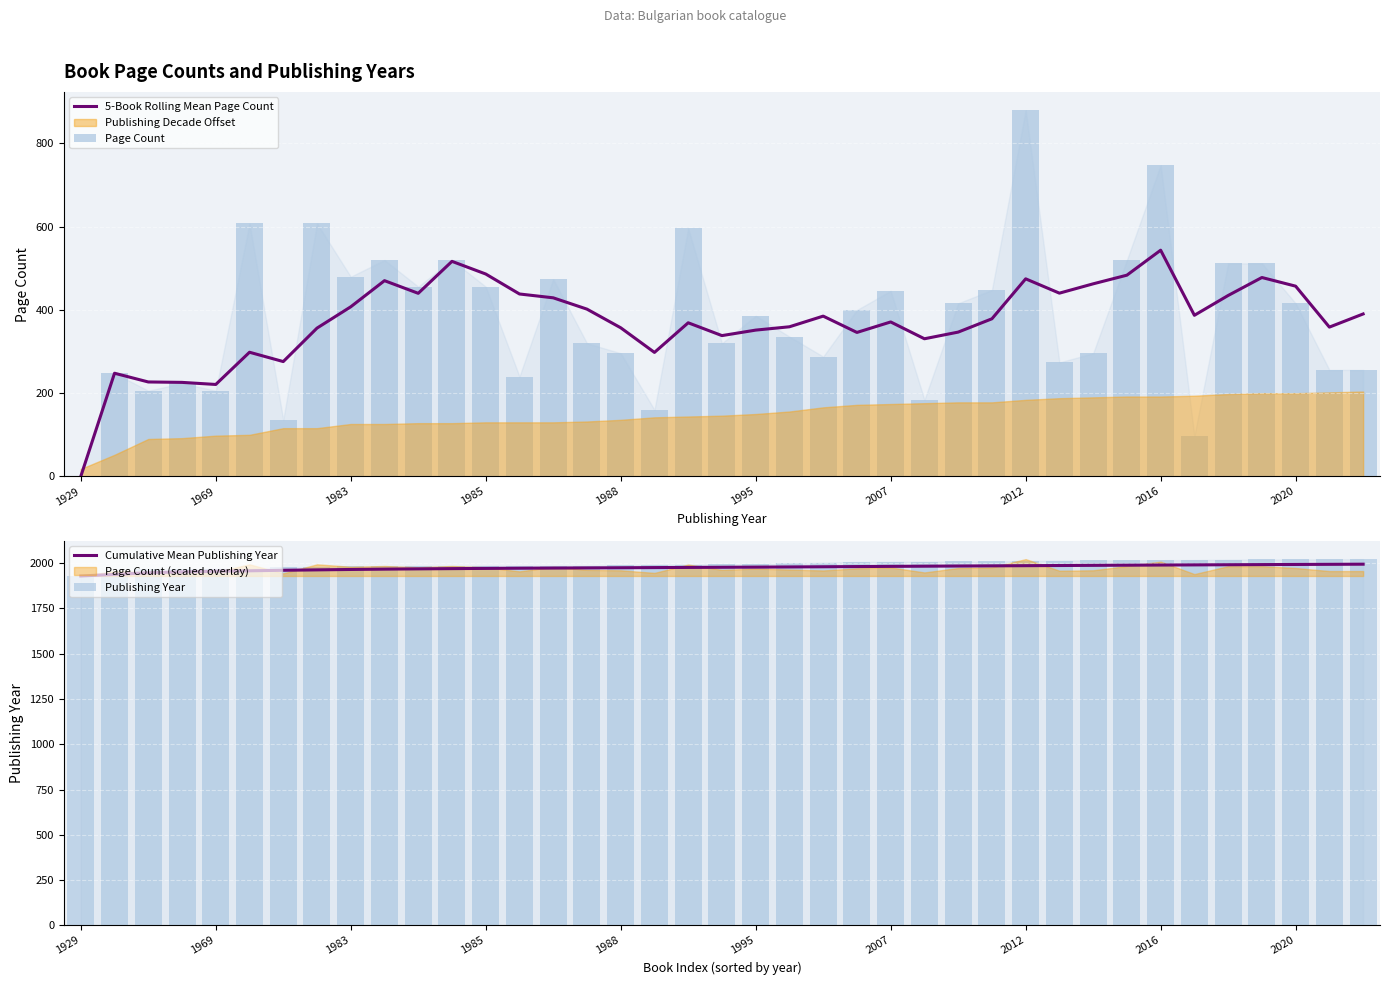

How many positive values does the Page Count series have?

38